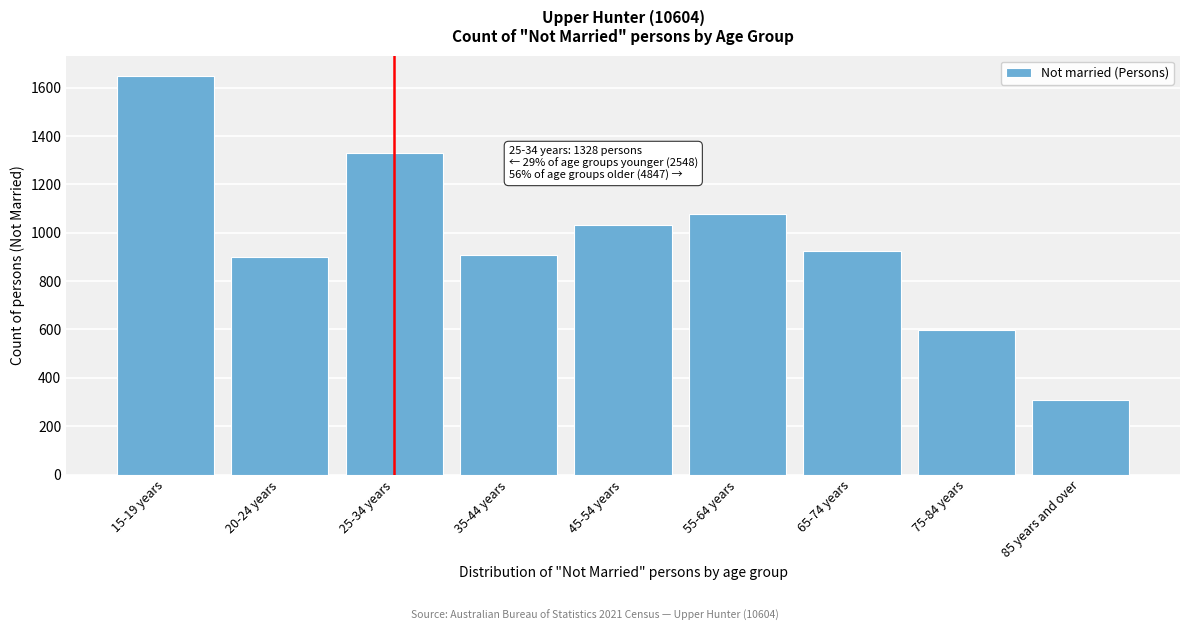

Reading left to right, transcribe all the data shown in this chart.

15-19 years=1650	20-24 years=898	25-34 years=1328	35-44 years=907	45-54 years=1034	55-64 years=1077	65-74 years=924	75-84 years=596	85 years and over=309